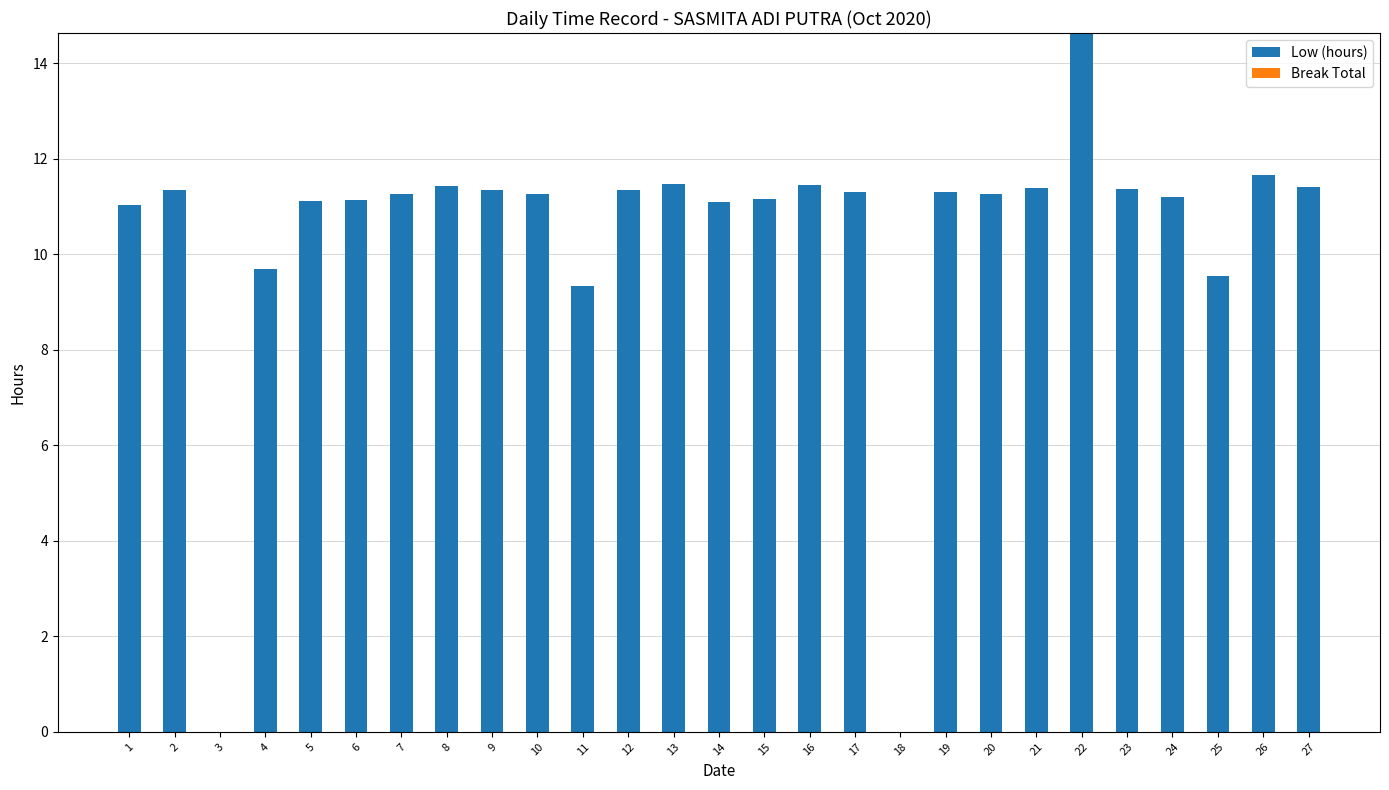

What is the ratio of the value at 23 to the value at 6?

1.0